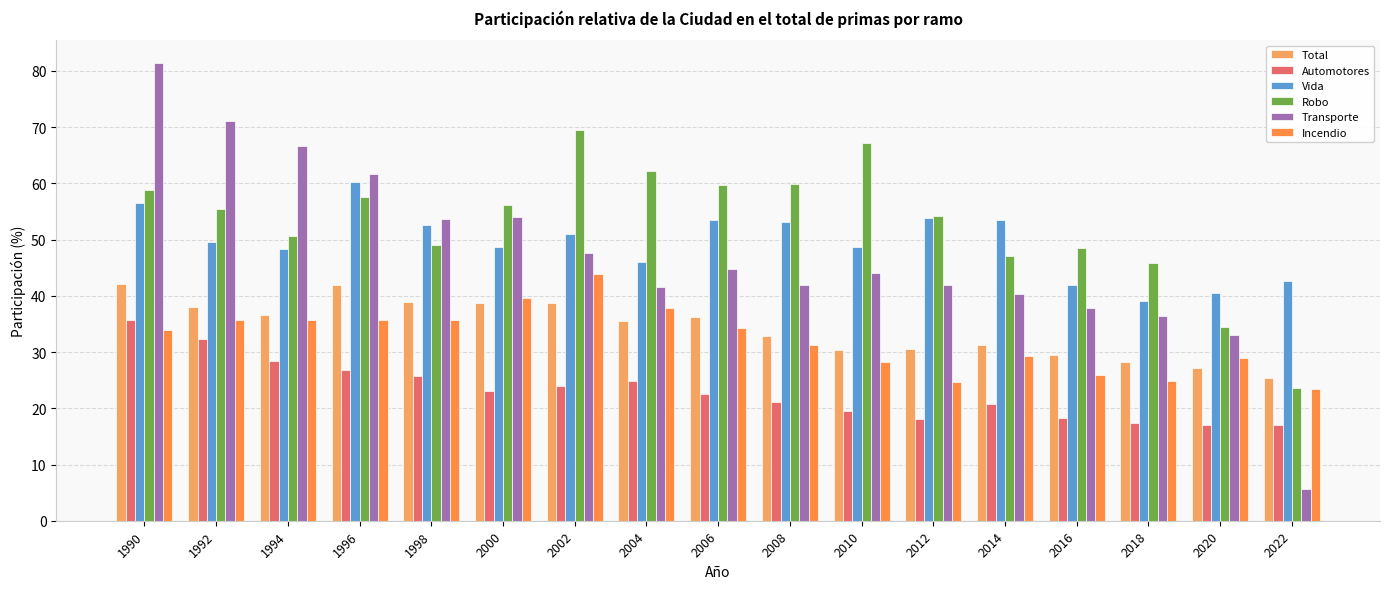

List the series in order of their peak value, lowest first.

Automotores, Total, Incendio, Vida, Robo, Transporte